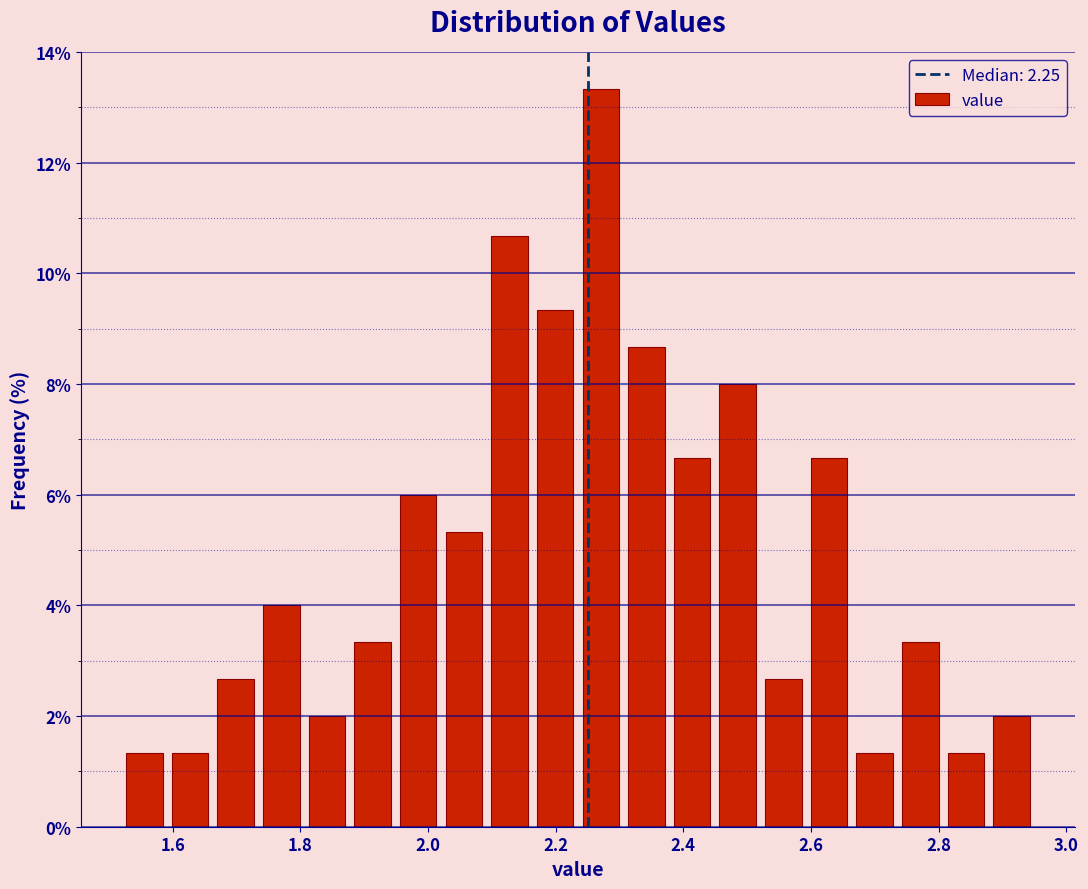

Around what value on the x-axis is the tallest bar? Give the approximate position of its centre, as read against the axis.

2.28